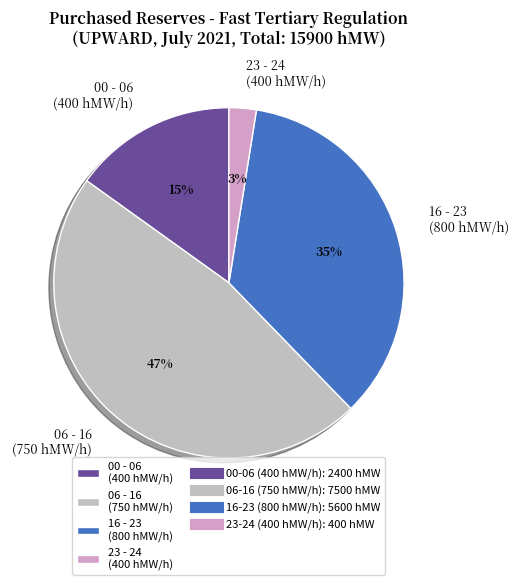

Which category has the biggest portion of the pie?

06 - 16 (750 hMW/h)